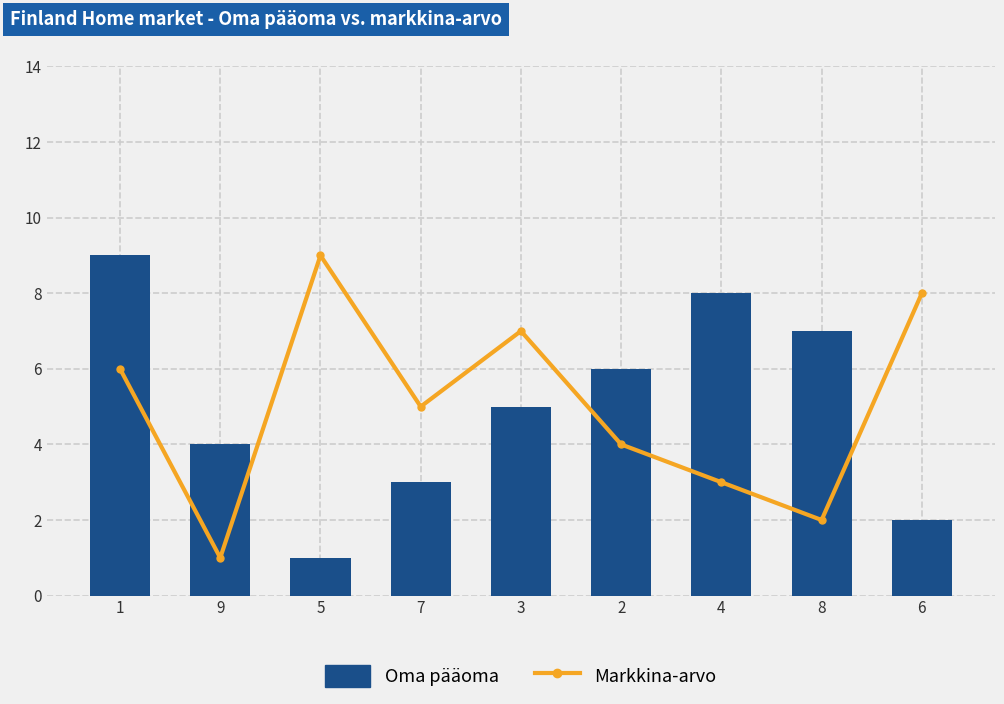

What is the difference between the Oma pääoma values at 2 and 7?

3